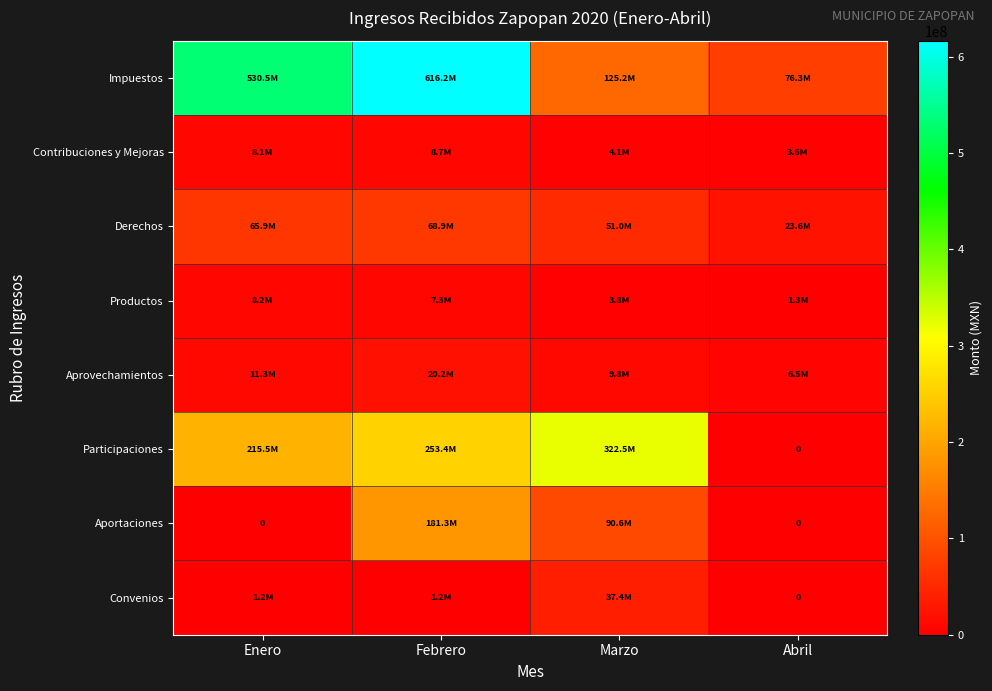

What value does the Productos series have at Febrero?

7304845.8